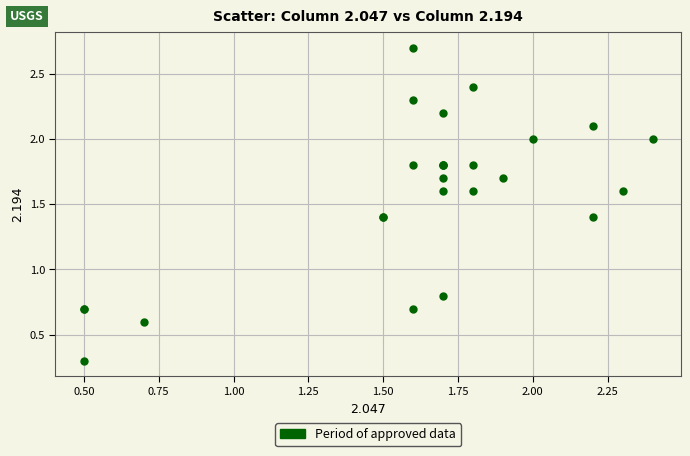

What Y value in the scatter plot is closest to 1?

0.8